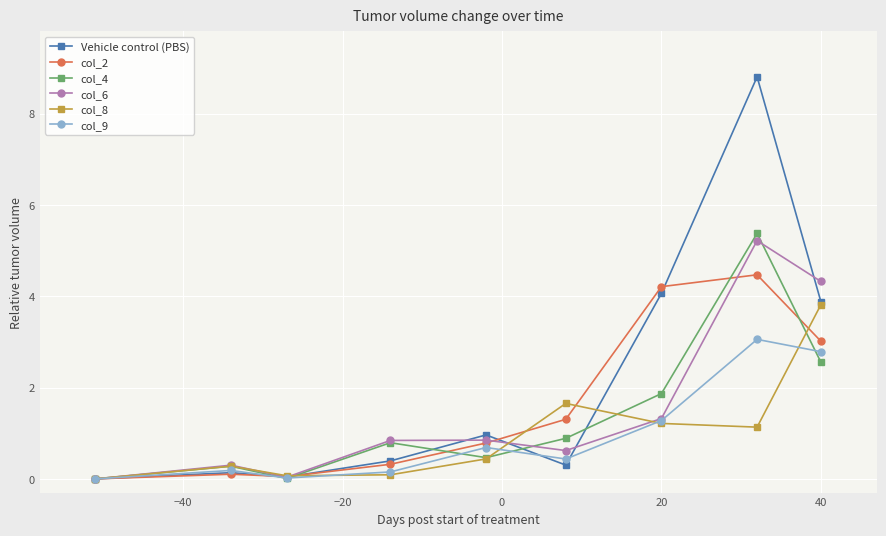

True or false: col_2 has more than 0 interior local peaks.

True